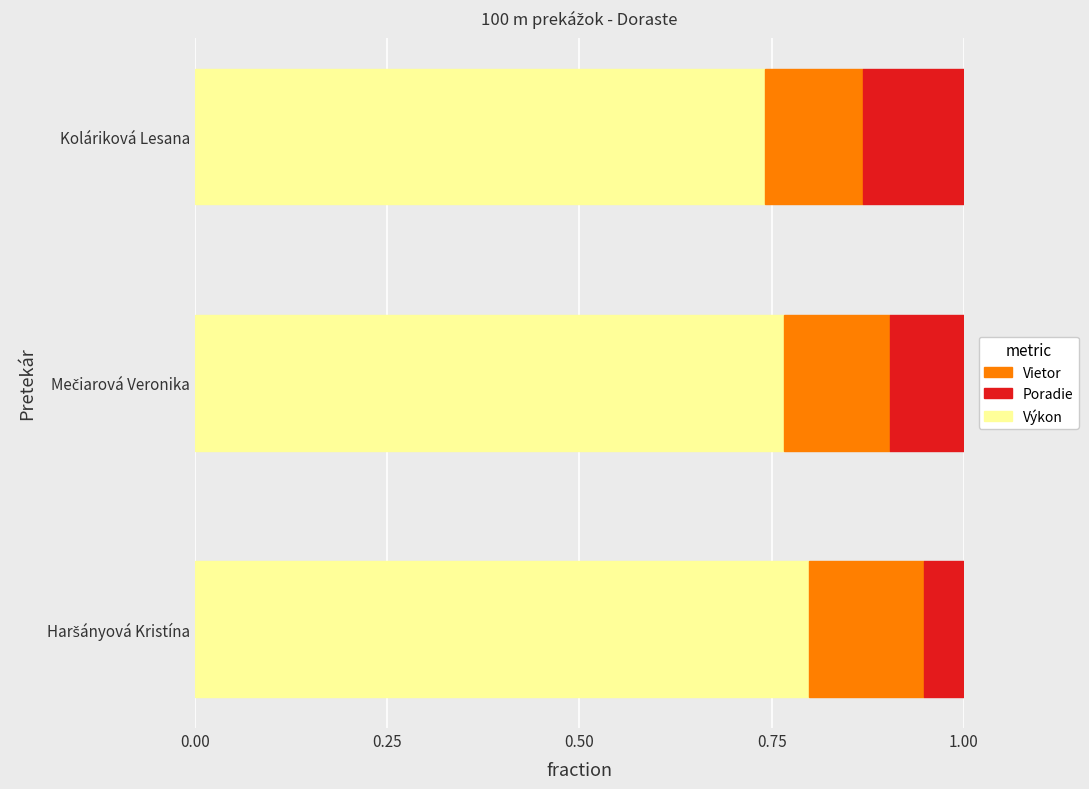

How many Výkon values are between 0 and 1?

3